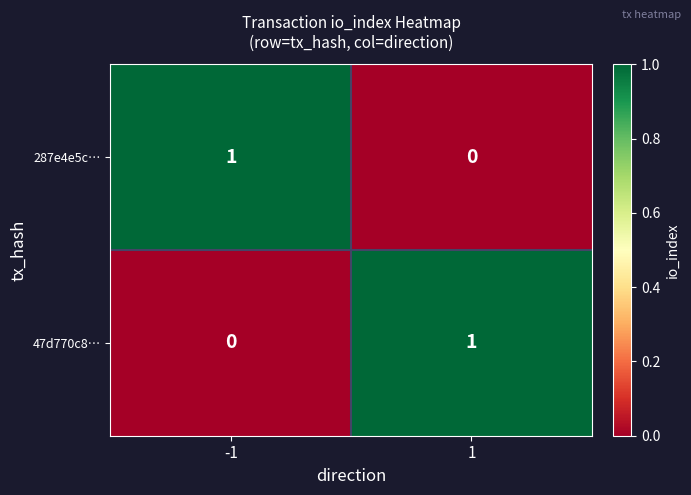

Reading left to right, transcribe all the data shown in this chart.

287e4e5c…: 1	0
47d770c8…: 0	1